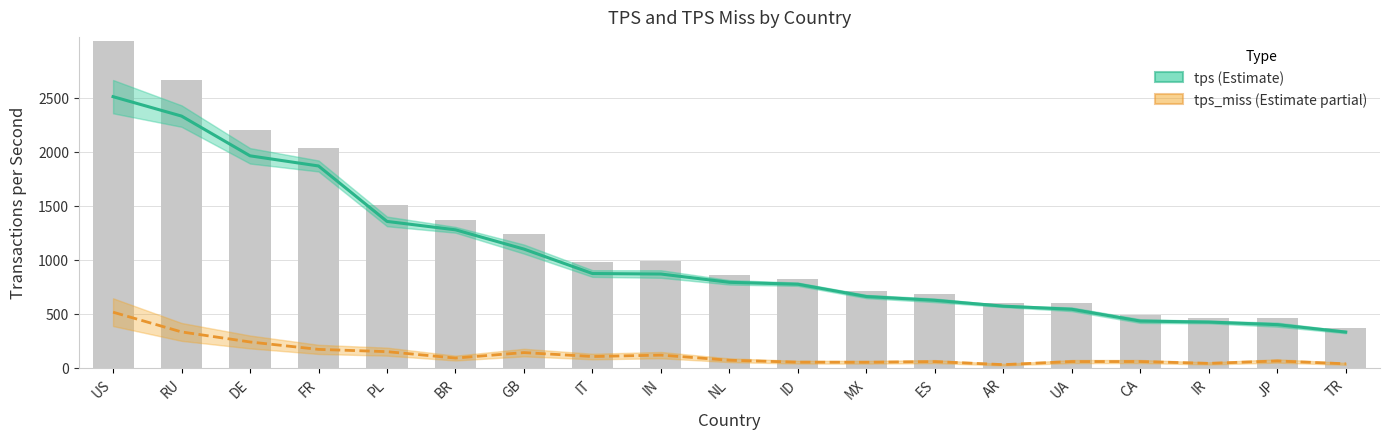

Rank the categories by tps_miss value from lowest to highest.

AR, TR, IR, MX, ID, ES, UA, CA, JP, NL, BR, IT, IN, GB, PL, FR, DE, RU, US